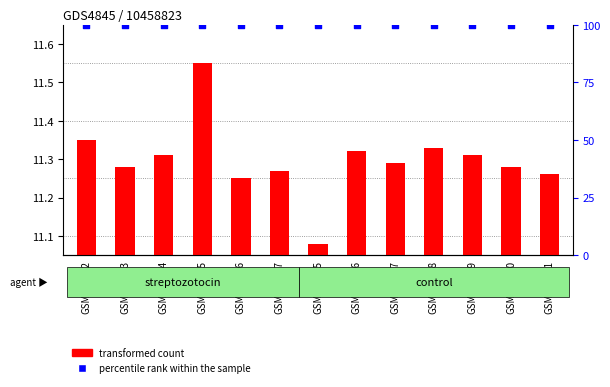

At which category is the sum across all series the highest?

GSM978545